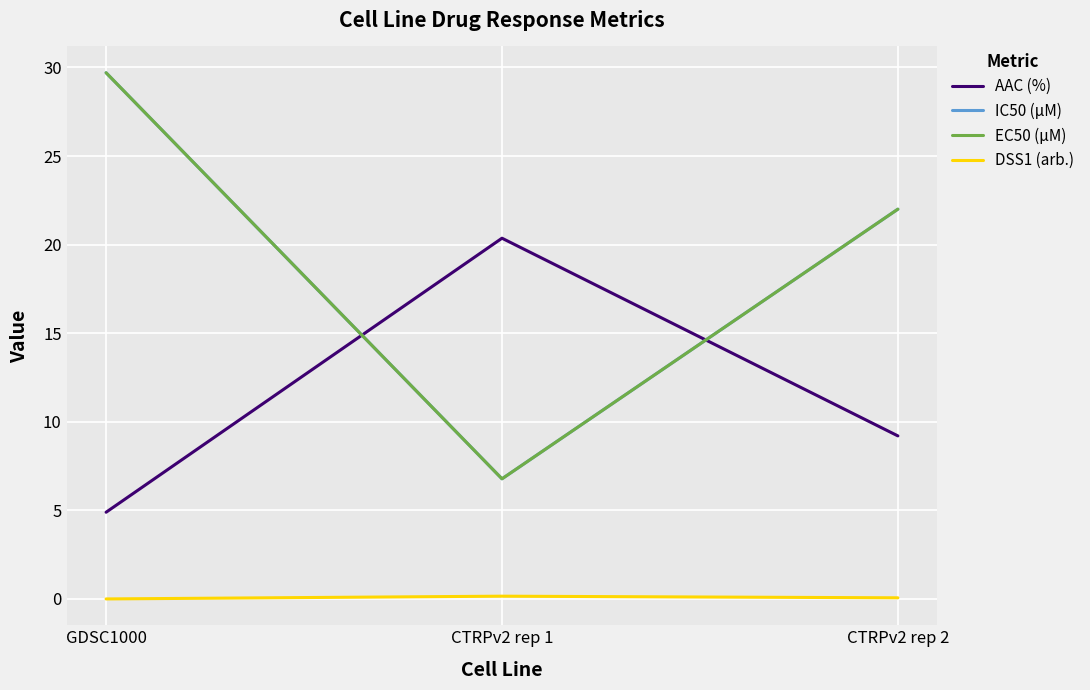

Does the chart have visible grid lines?

Yes